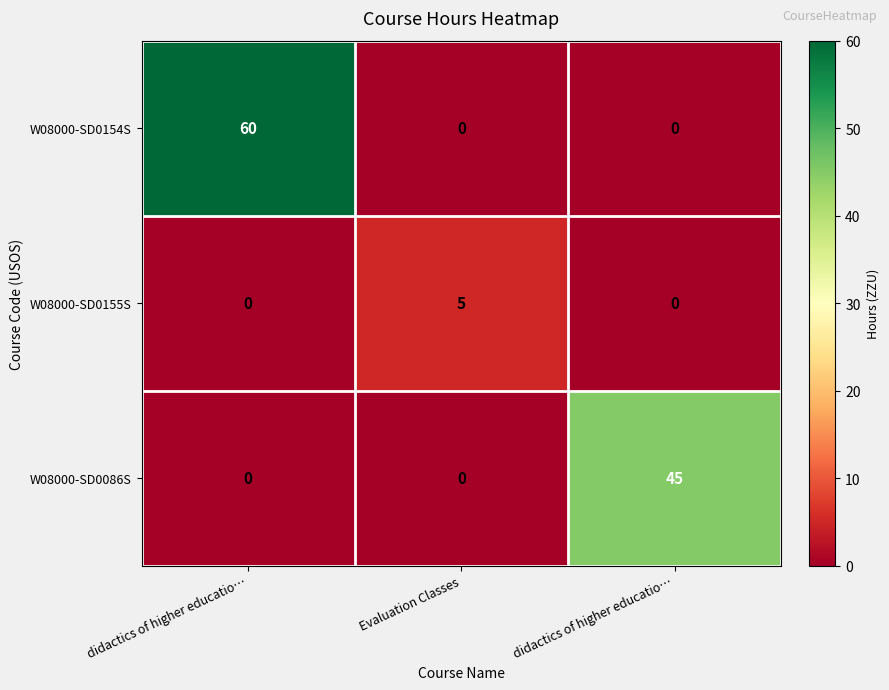

How many categories are shown in the chart?

3